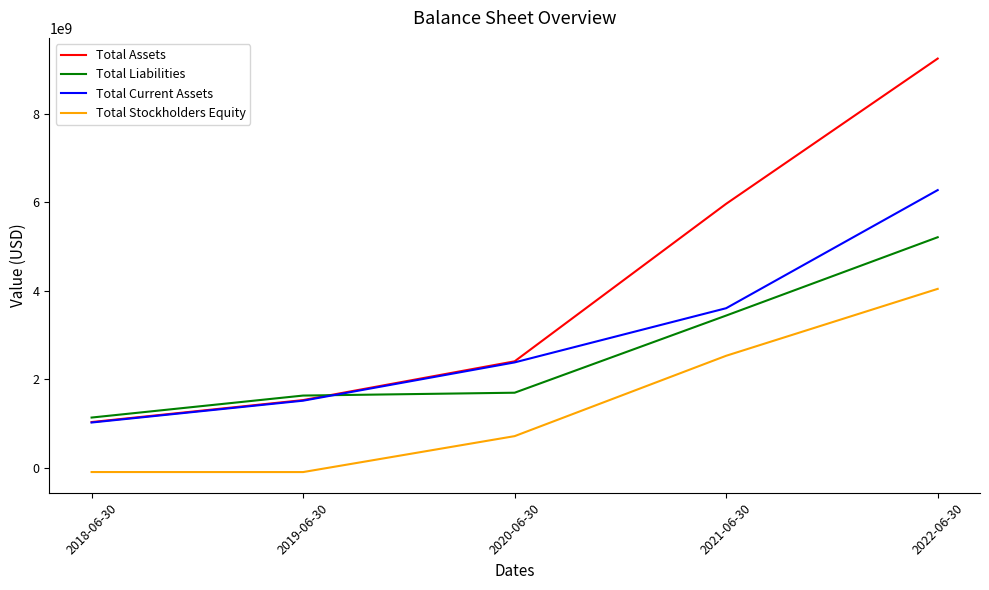

What is the greatest value displayed?

9256026000